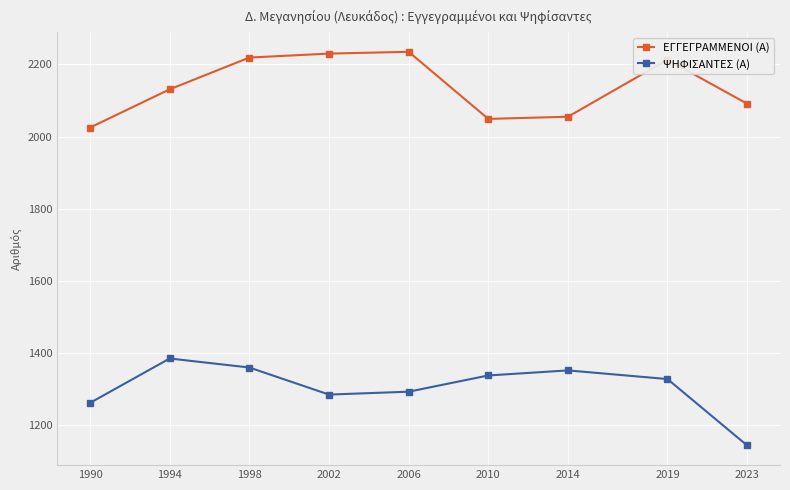

What is the spread (max minus min) of values at 1998?

859